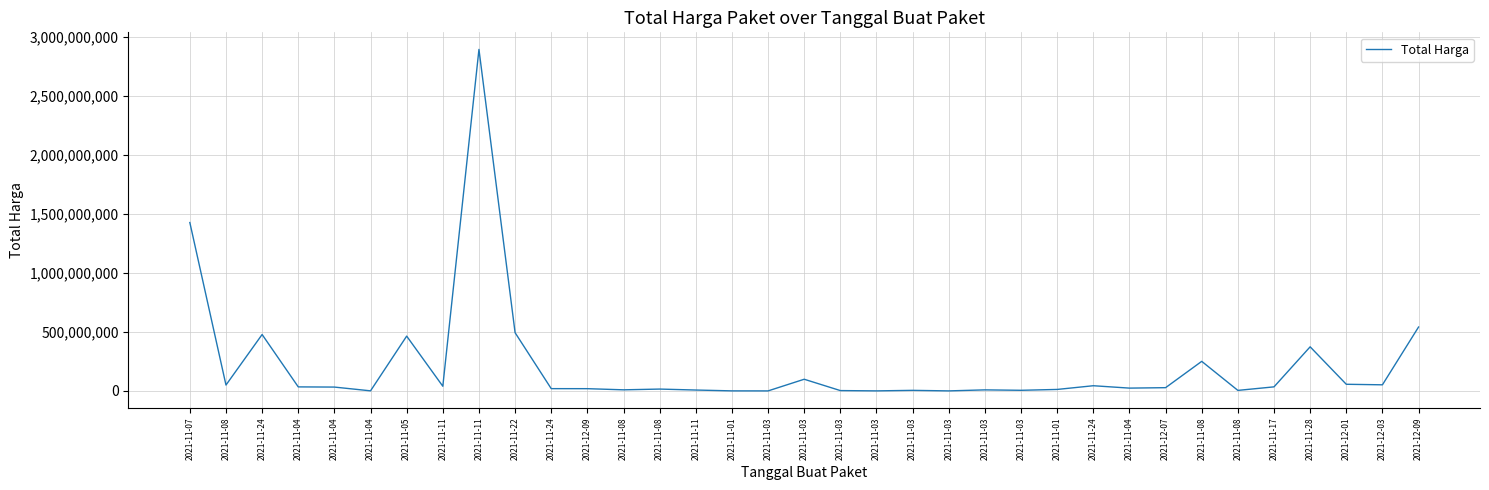

Does the chart have visible grid lines?

Yes